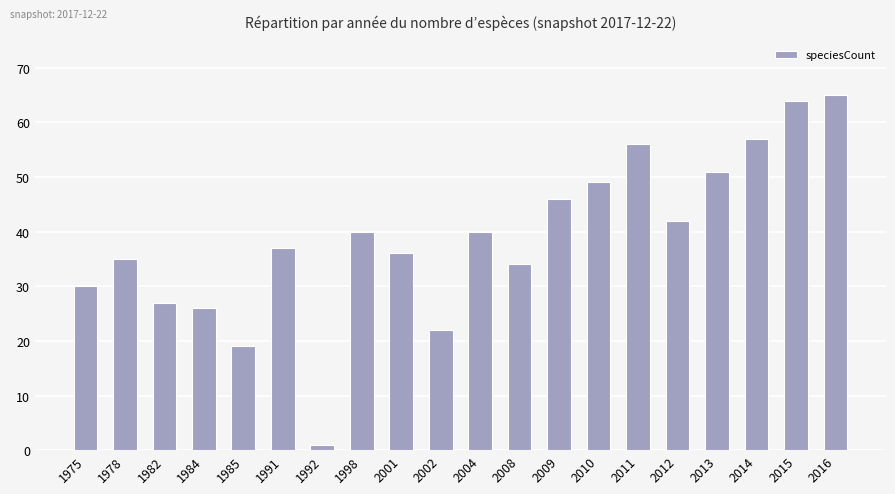

How many bars are there in total?

20